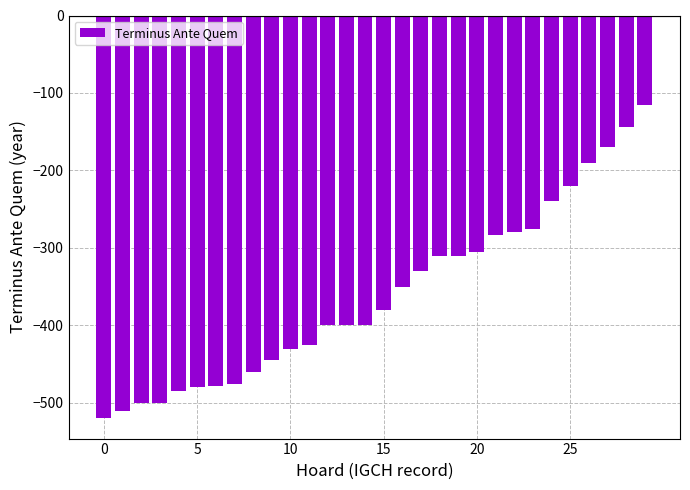

What is the difference between the maximum and minimum values?

405